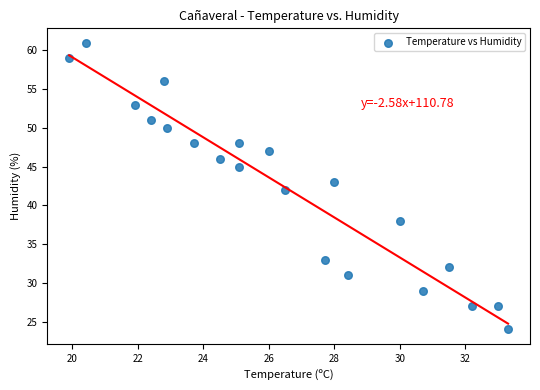

What is the range of Y values (max minus min)?

37